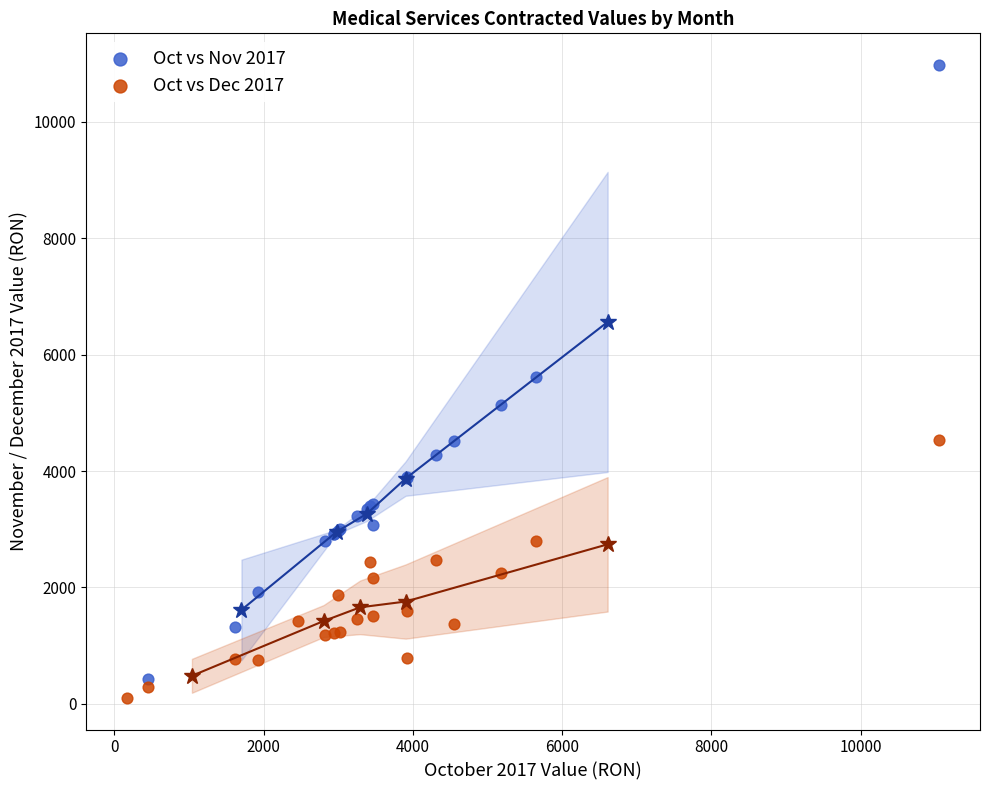

Which series reaches the maximum Y coordinate?

Oct vs Nov 2017